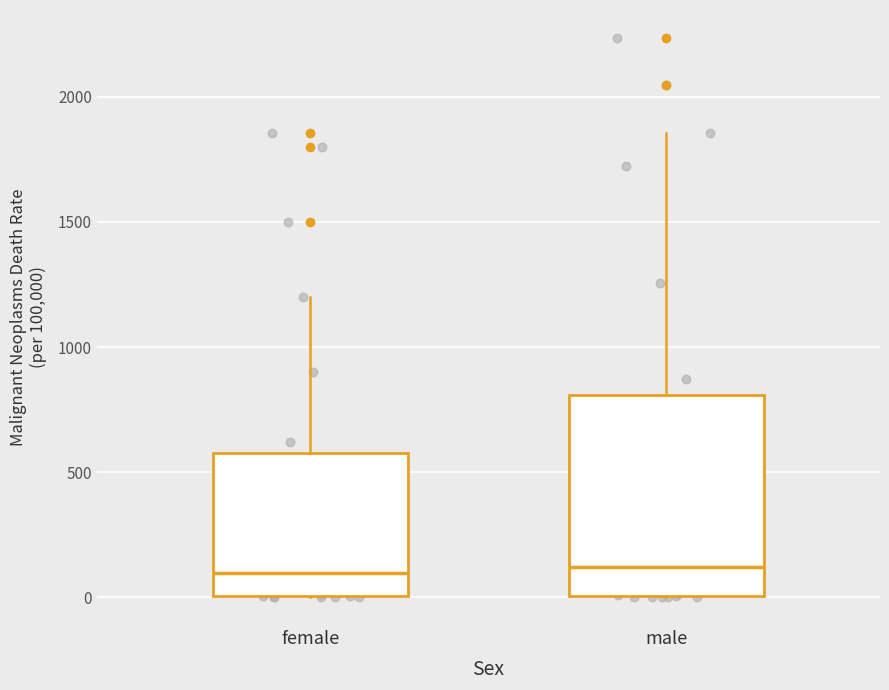

Reading left to right, transcribe this box plot: for each box, give where its median line is, the range the box spans, and where its two whiskers end, as read against the y-axis. The values are not printed on the chart, so give them approximately, as read against the axis.

female: median 100, box 0 to 600, whiskers 0 to 1200
male: median 100, box 0 to 800, whiskers 0 to 1850